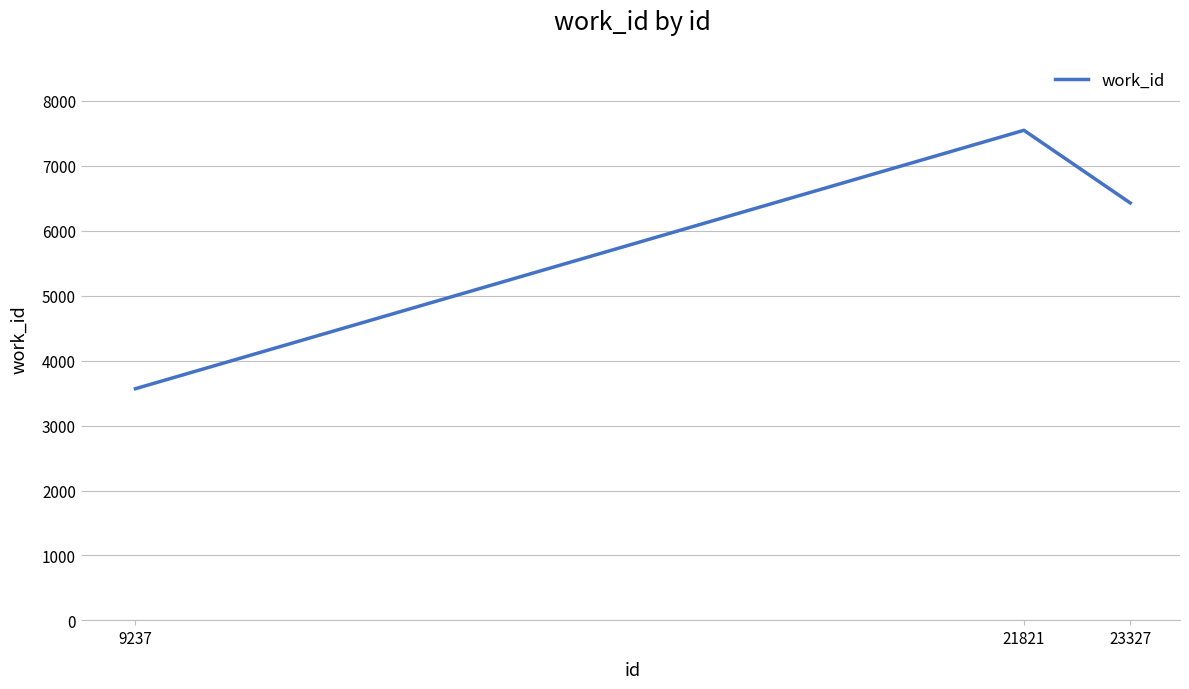

List the labels in order of value, smallest first.

9237, 23327, 21821